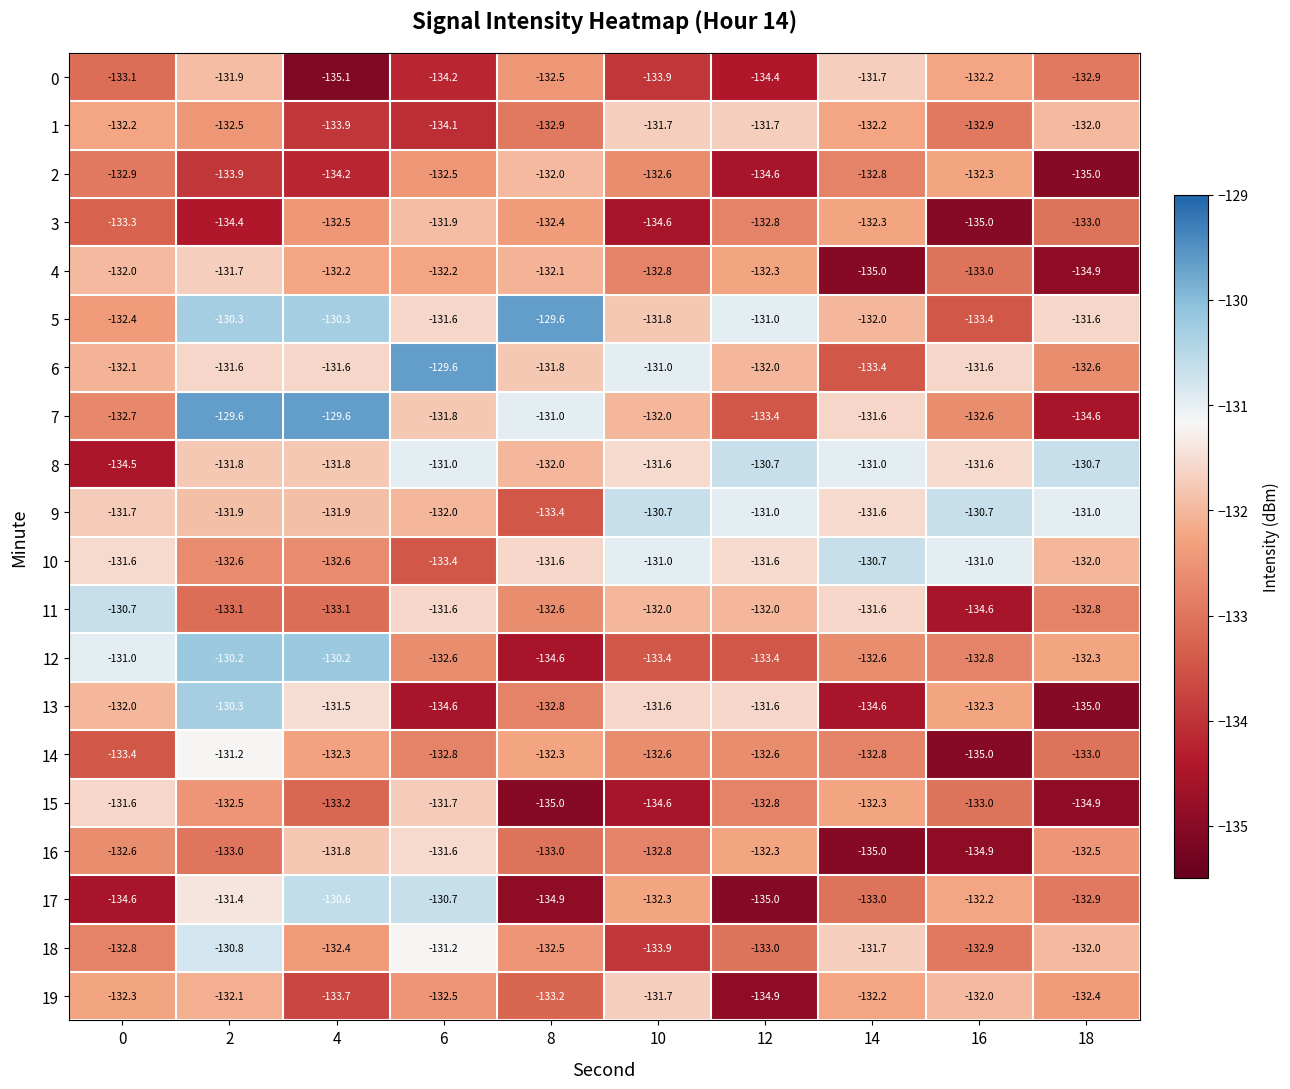

True or false: 0 has a value of -42.9 at 10.

False